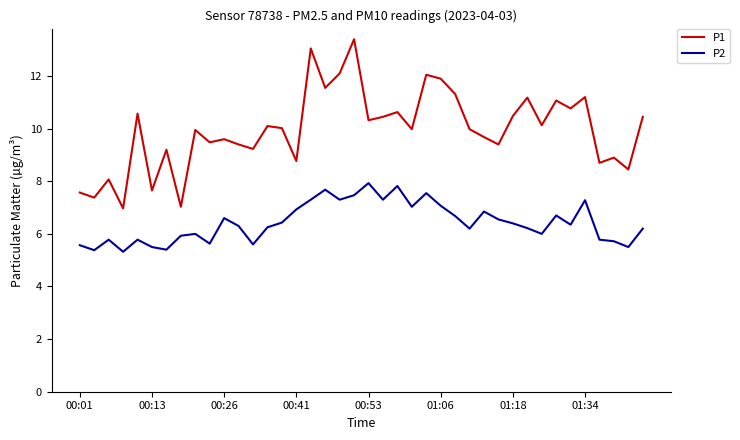

What is the difference between the maximum and minimum values in the P1 series?

6.4